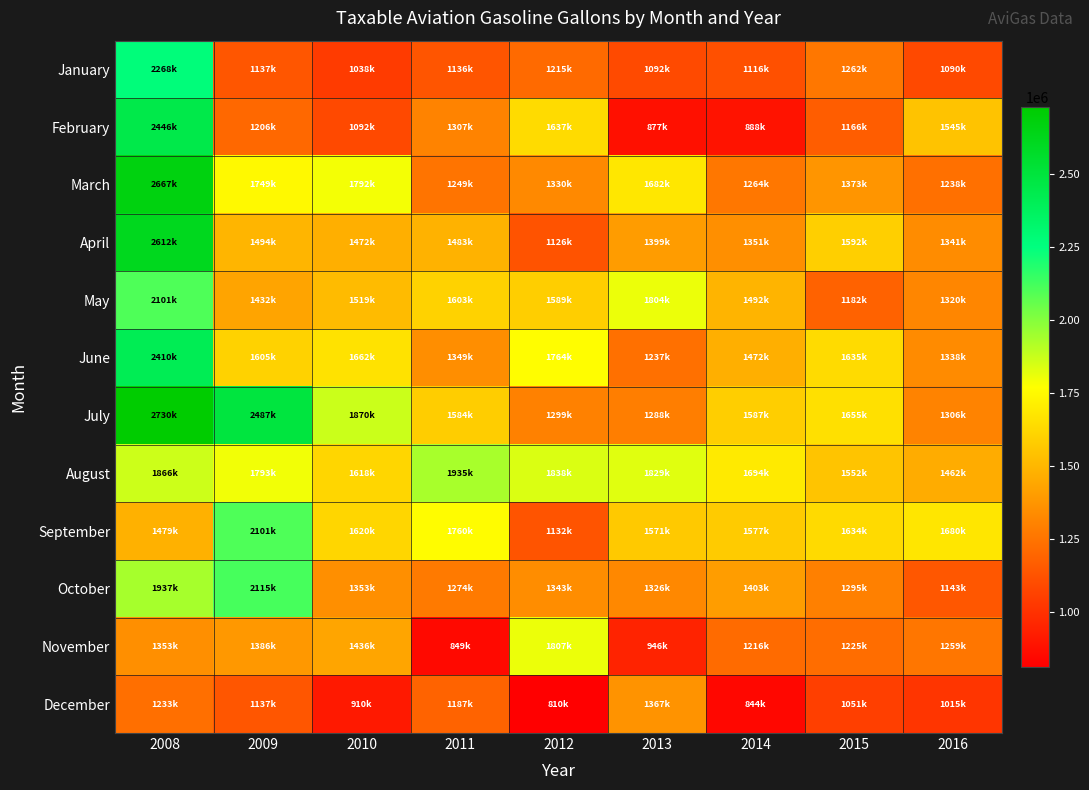

How many categories are shown in the chart?

9